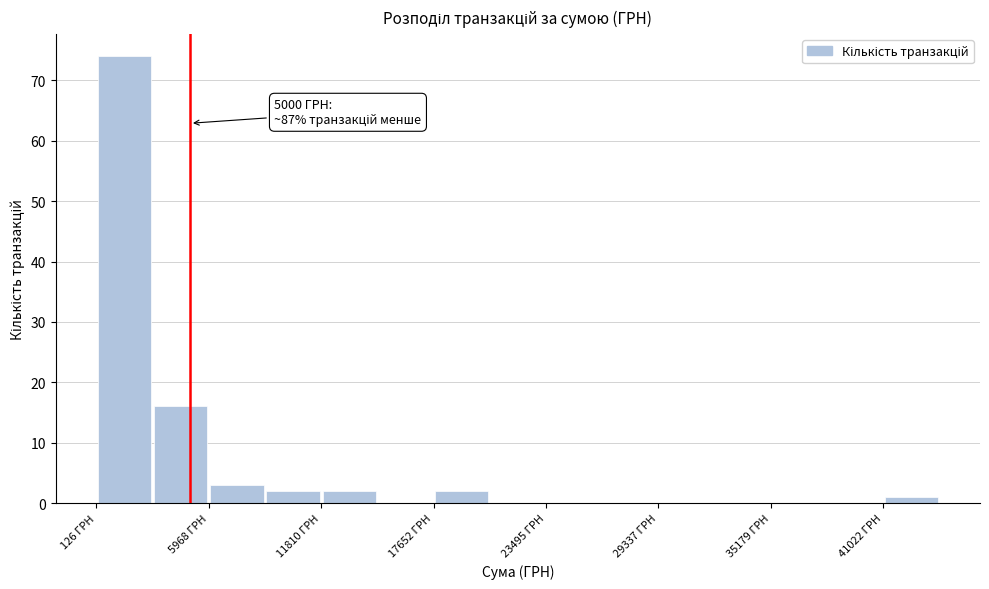

Around what value on the x-axis is the tallest bar? Give the approximate position of its centre, as read against the axis.

2000